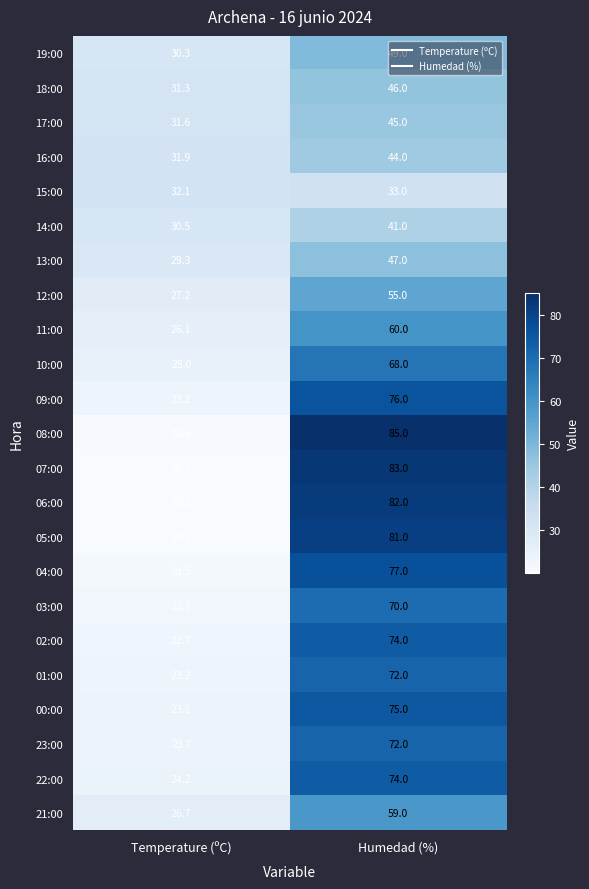

The value of 19:00 at Humedad (%) is 27.7. True or false?

False